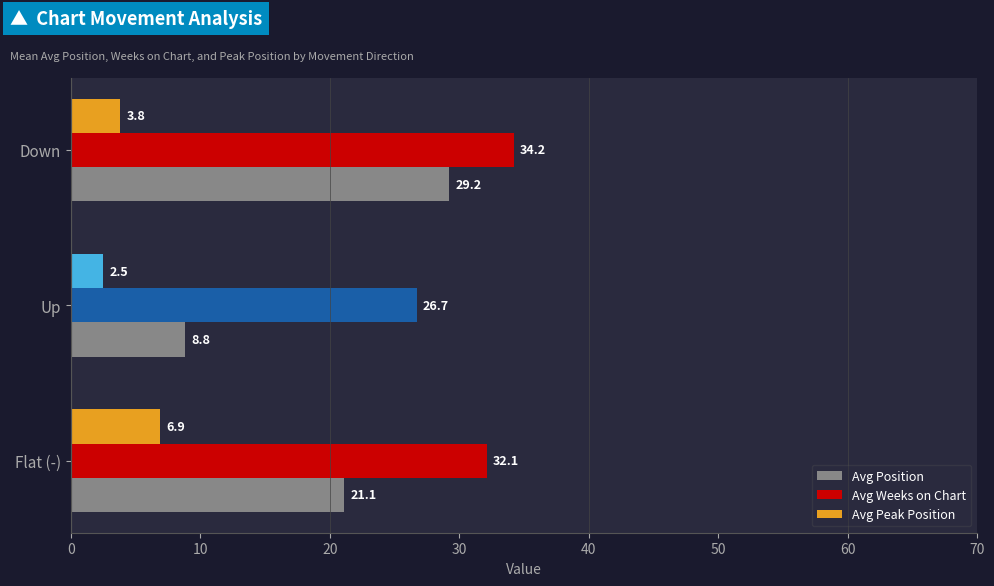

Which category has the lowest value in the Avg Weeks on Chart series?

Up